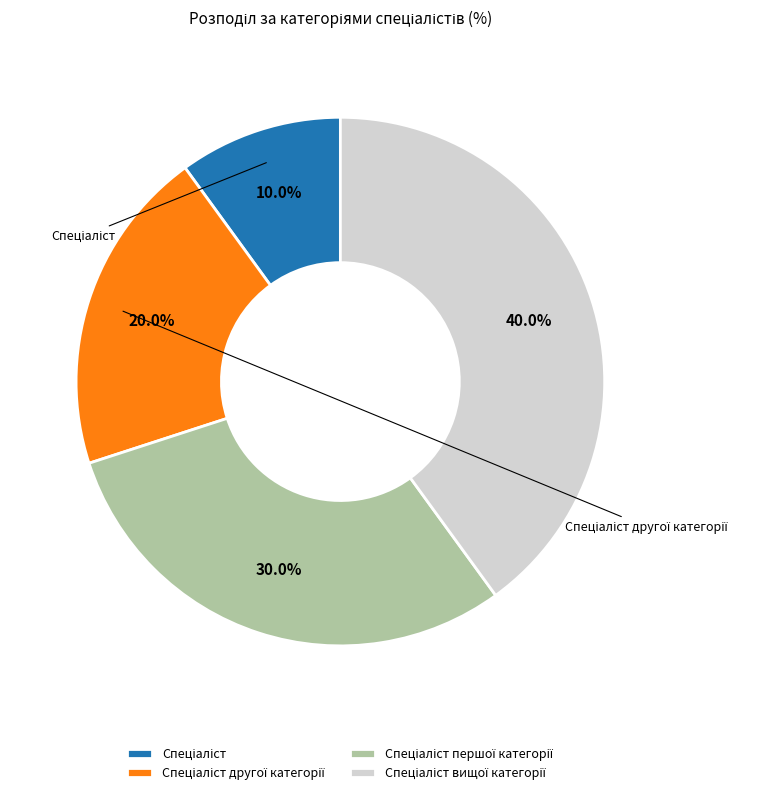

Is there a majority slice in this chart?

No